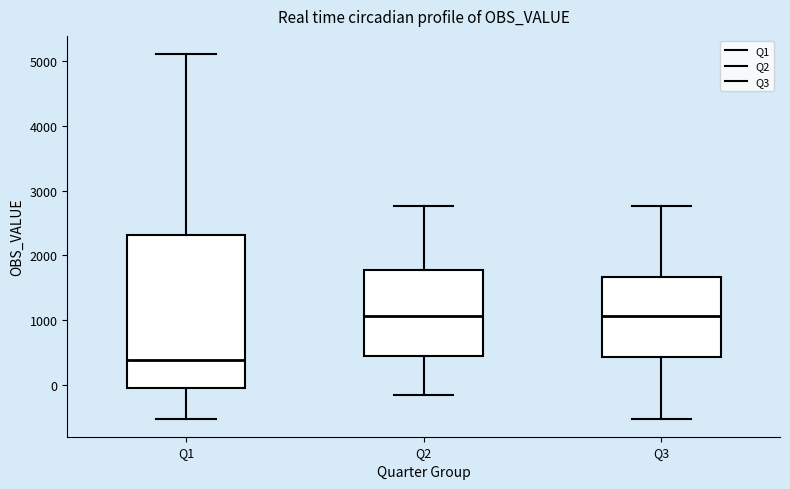

Where does the median line of the box for Q2 sit on the y-axis? The values are not printed on the chart, so give them approximately, as read against the axis.

1100